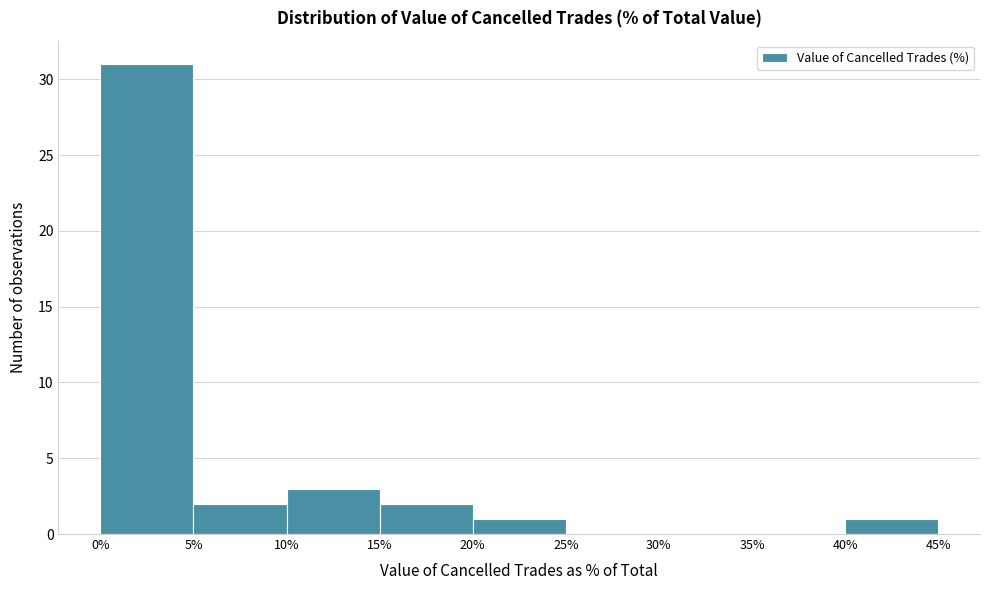

How tall is the bar that spans 5% to 10% on the x-axis? The values are not printed on the chart, so give them approximately, as read against the axis.

2